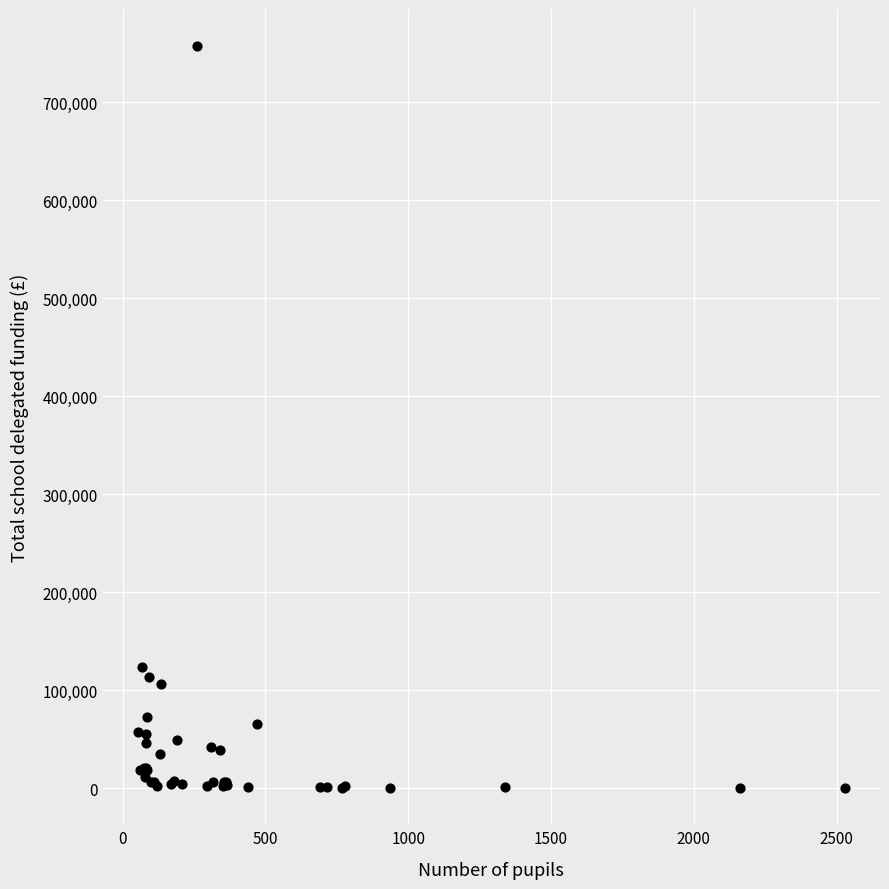

What Y value in the scatter plot is closest to 378709?

123222